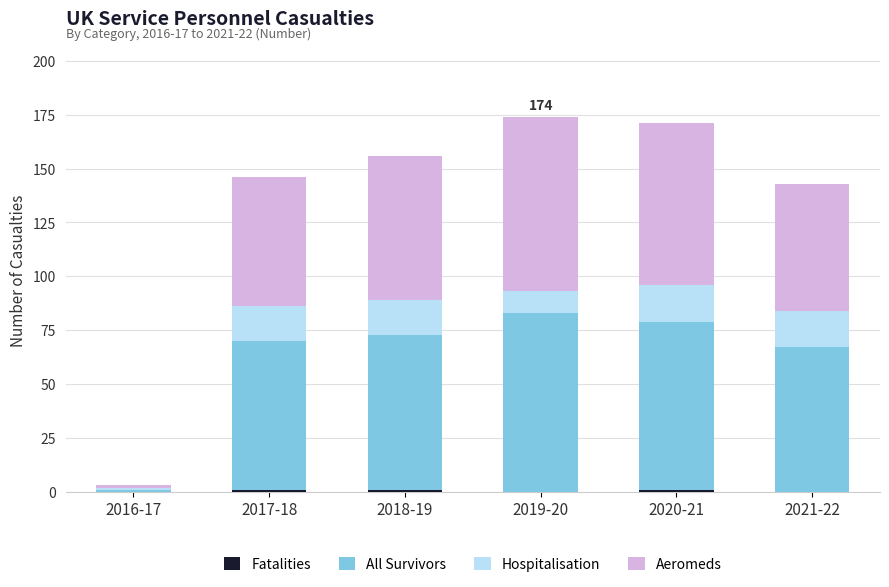

What is the total value across all series at 2019-20?

174